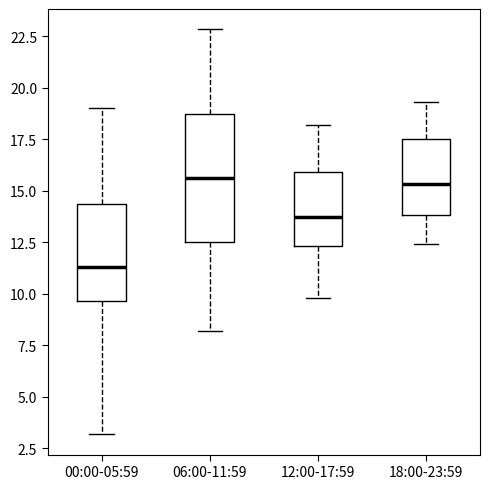

Reading left to right, transcribe this box plot: for each box, give where its median line is, the range the box spans, and where its two whiskers end, as read against the y-axis. The values are not printed on the chart, so give them approximately, as read against the axis.

00:00-05:59: median 11.5, box 9.5 to 14.5, whiskers 3.0 to 19.0
06:00-11:59: median 15.5, box 12.5 to 18.5, whiskers 8.0 to 23.0
12:00-17:59: median 13.5, box 12.5 to 16.0, whiskers 10.0 to 18.0
18:00-23:59: median 15.5, box 14.0 to 17.5, whiskers 12.5 to 19.5